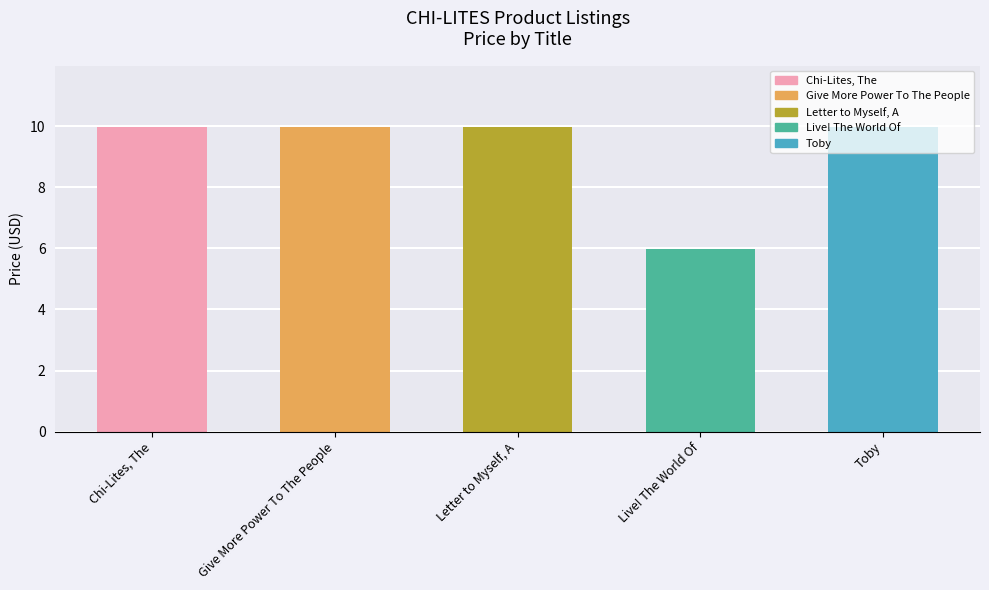

Which has a higher value, Live! The World Of or Give More Power To The People?

Give More Power To The People